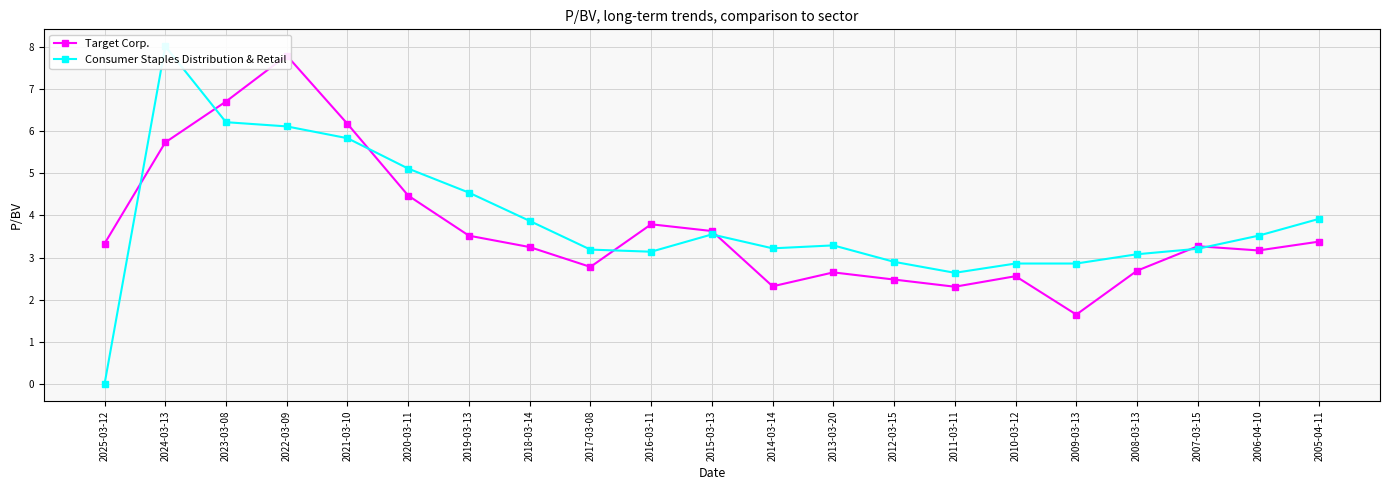

Is the value of Target Corp. at 2023-03-08 greater than the value of Consumer Staples Distribution & Retail at 2021-03-10?

Yes